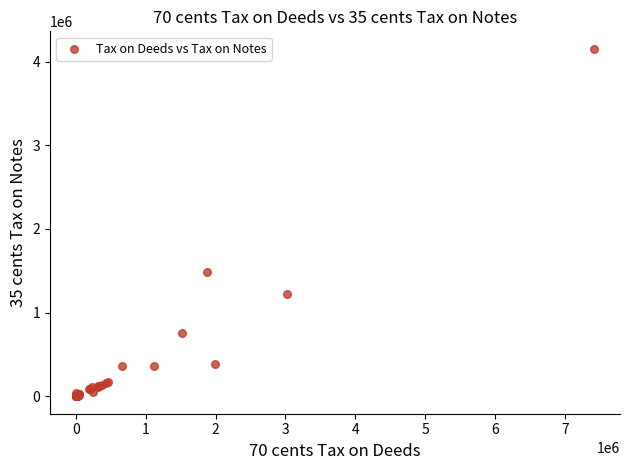

What Y value in the scatter plot is closest to 2076368?

1487077.9